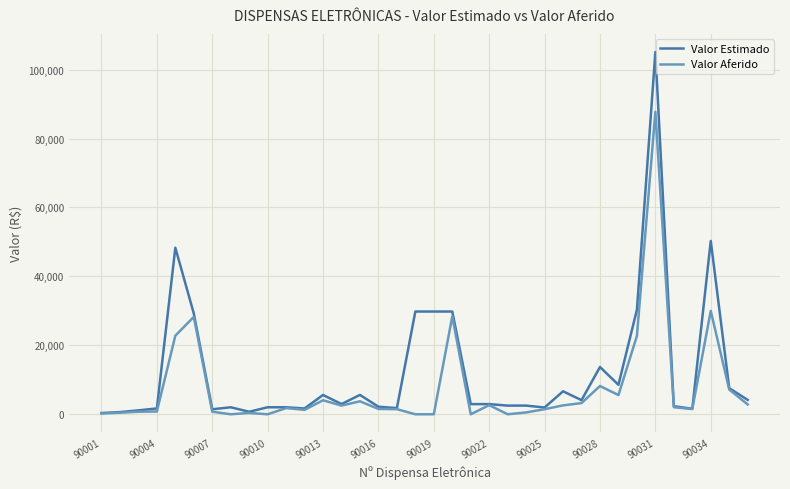

What is the highest value of the Valor Estimado series?

105101.7